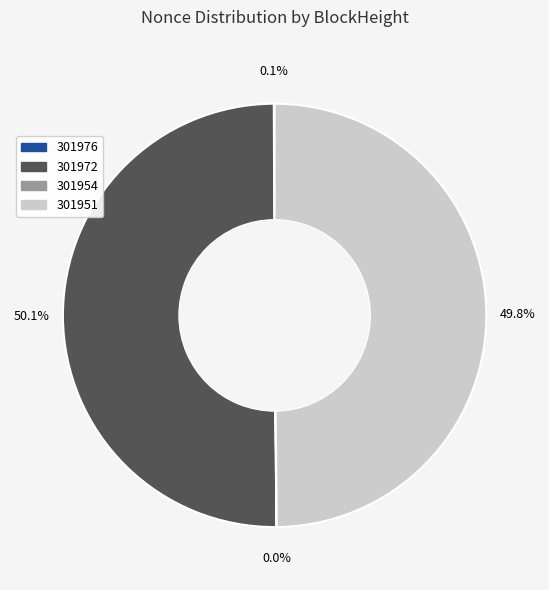

What is the ratio of the value at 301951 to the value at 301972?

1.0